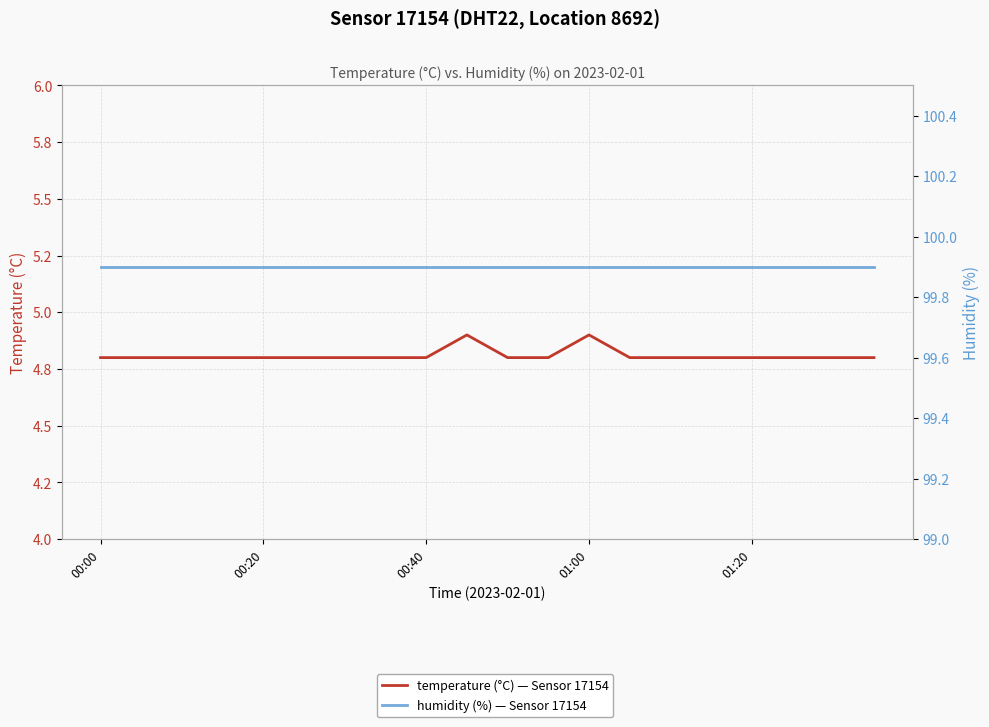

Which series has the widest spread of values?

temperature (°C) — Sensor 17154